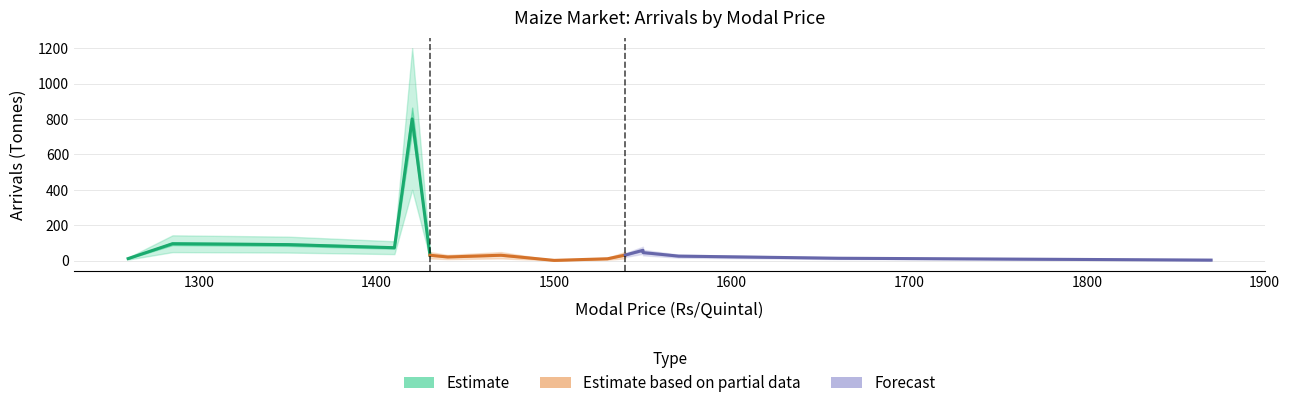

At 1300, list the series in order from smallest to largest.

Estimate based on partial data, Forecast, Estimate